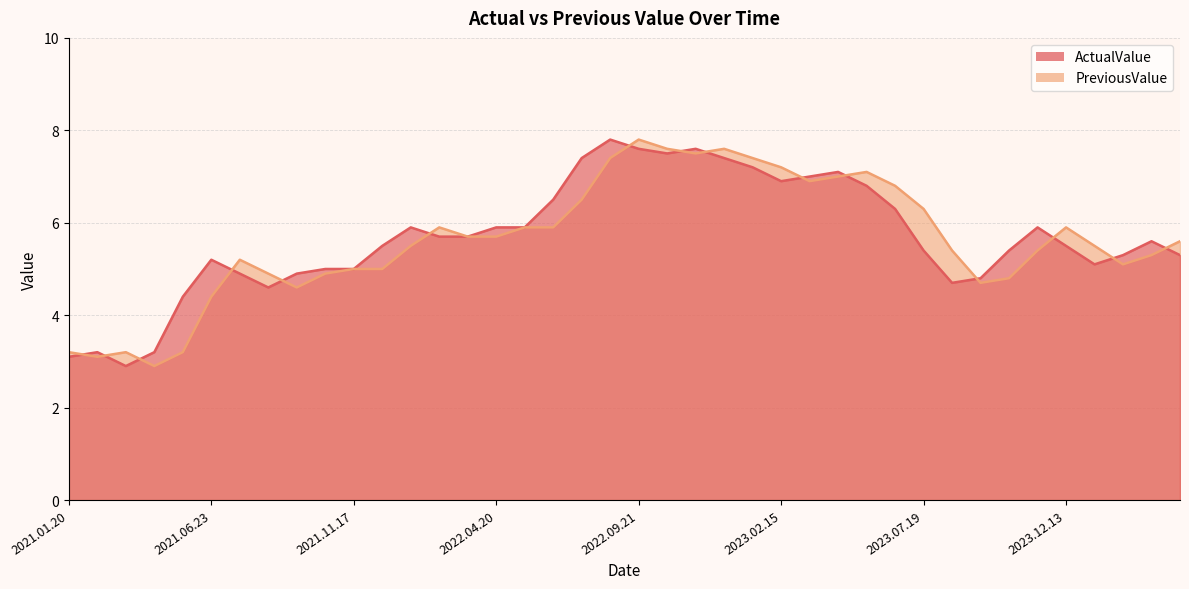

How many intersections are there between ActualValue and PreviousValue?

15